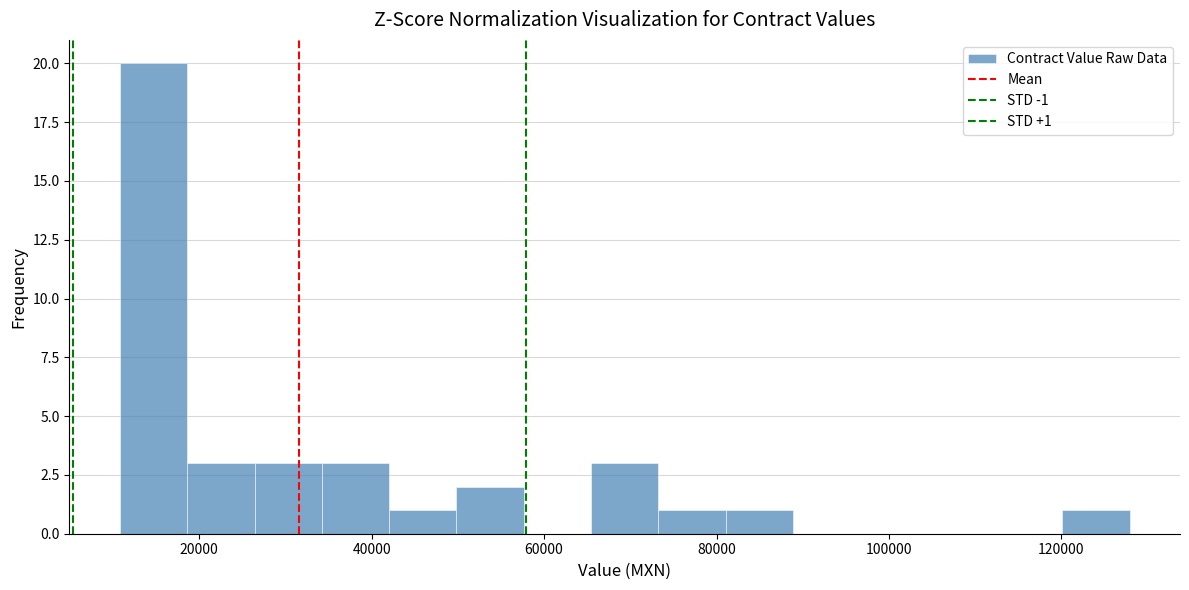

Around what value on the x-axis is the tallest bar? Give the approximate position of its centre, as read against the axis.

14000